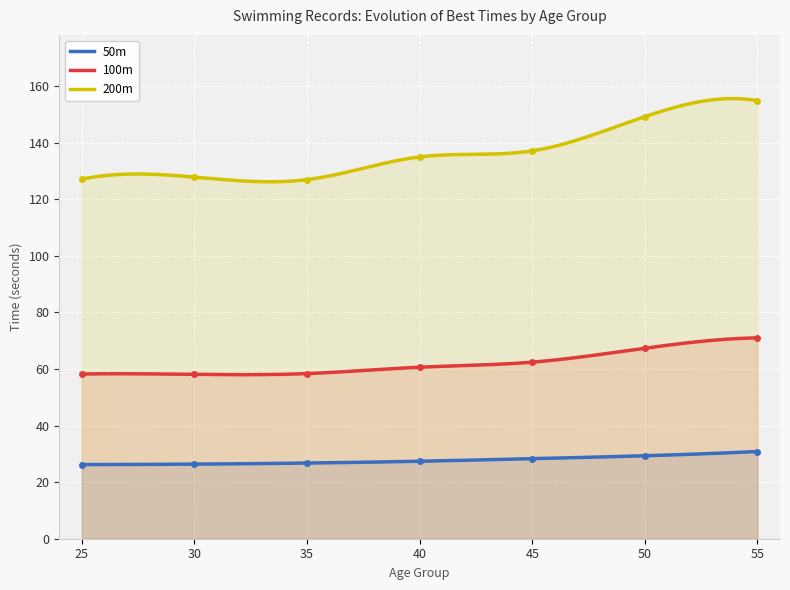

At how many categories does at least one series exceed 123?

7